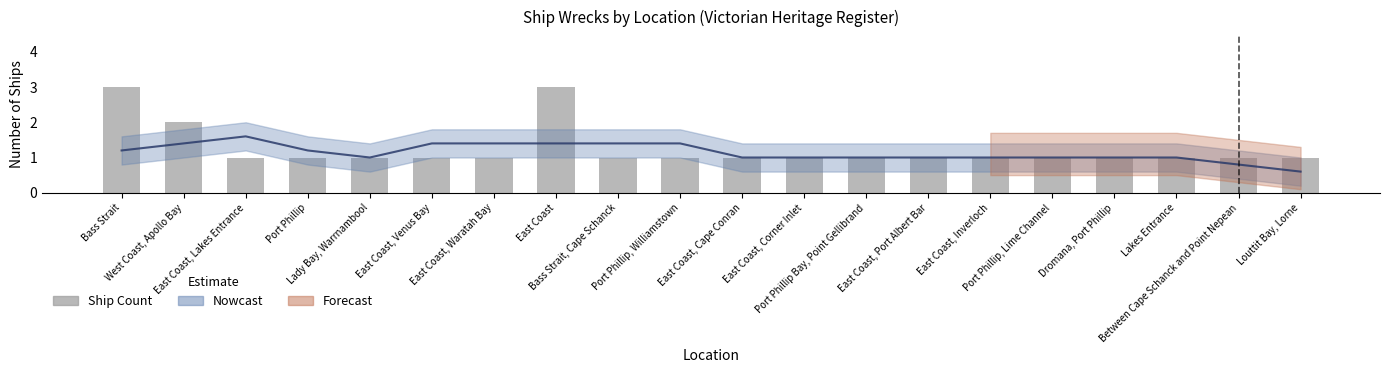

Reading left to right, list all the values displayed in this chart.

3	2	1	1	1	1	1	3	1	1	1	1	1	1	1	1	1	1	1	1